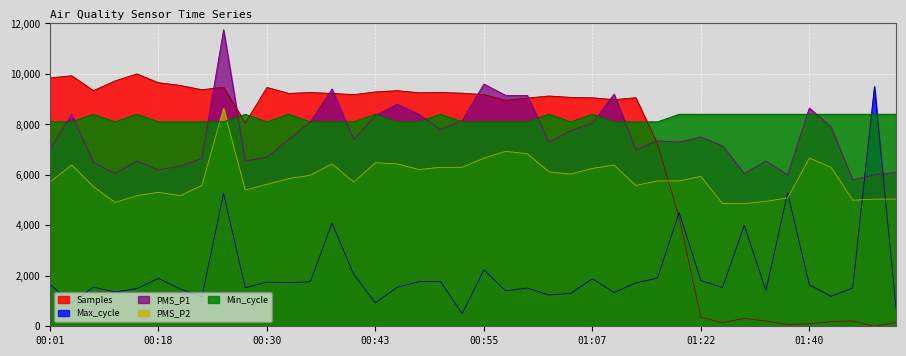

Is the value of Max_cycle at 01:30 greater than the value of PMS_P1 at 00:50?

No